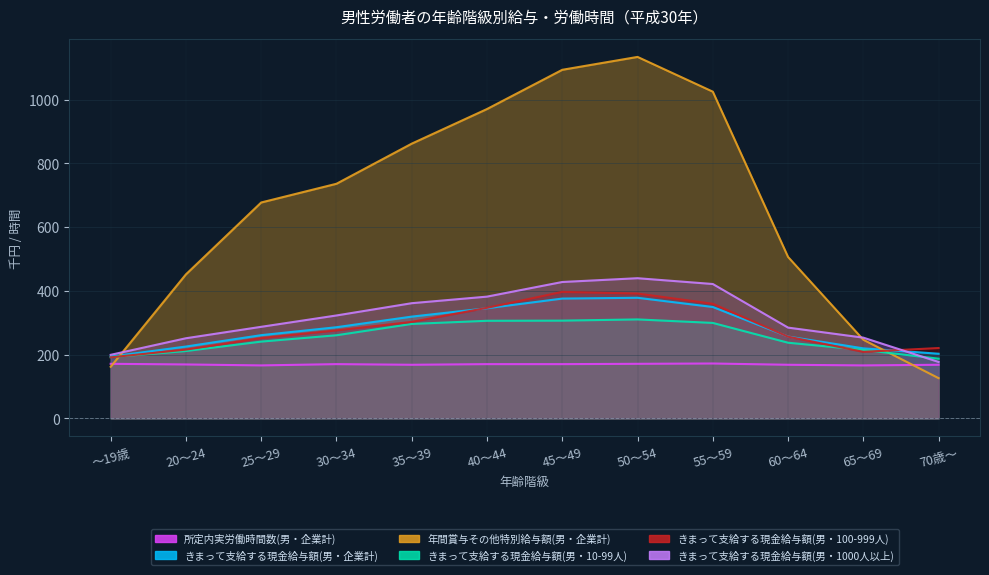

Is the value of 年間賞与その他特別給与額(男・企業計) at ～19歳 greater than the value of きまって支給する現金給与額(男・1000人以上) at 65～69?

No